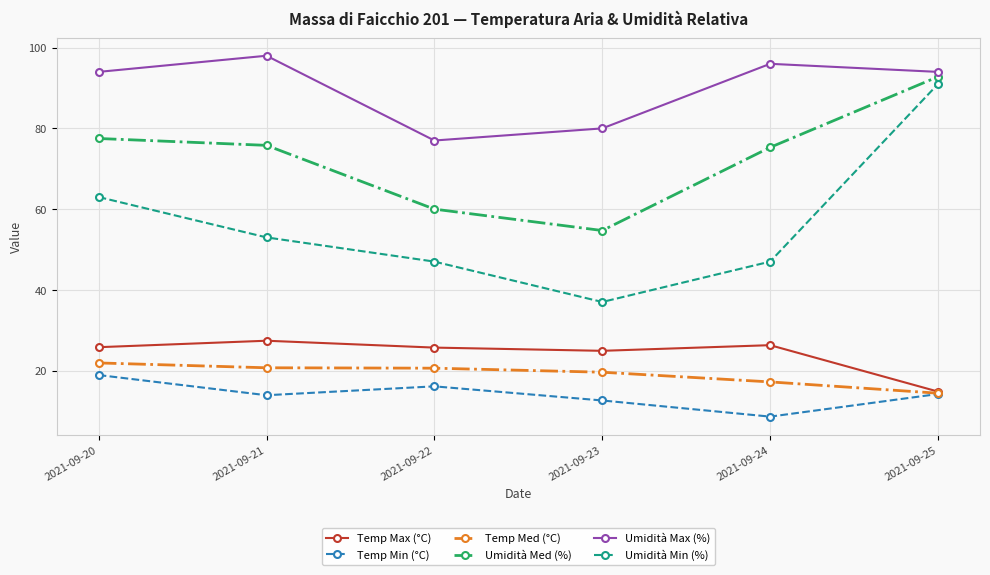

Which series has the largest range (max minus min)?

Umidità Min (%)